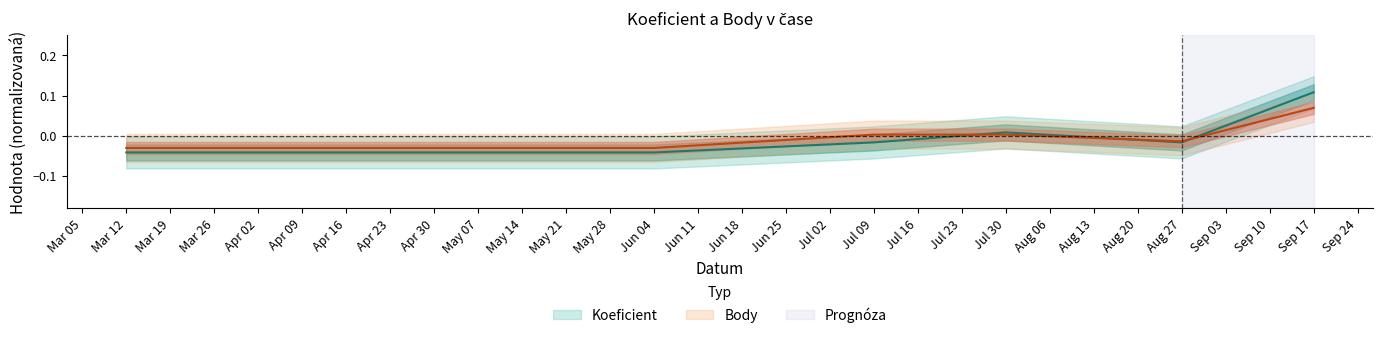

At which category does the chart reach its minimum across all series?

Mar 12